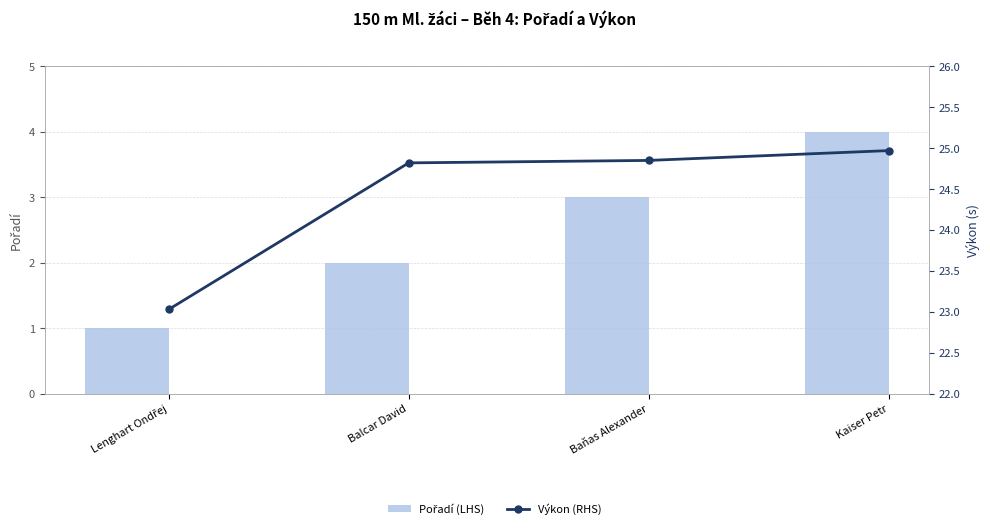

Does the chart contain any negative values?

No